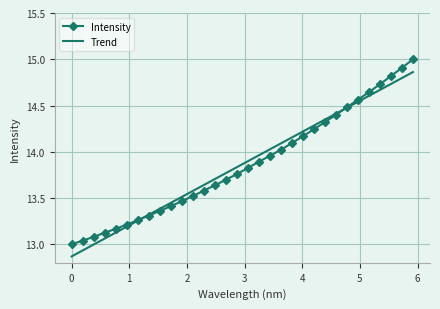

What is the maximum value shown in the chart?

15.0